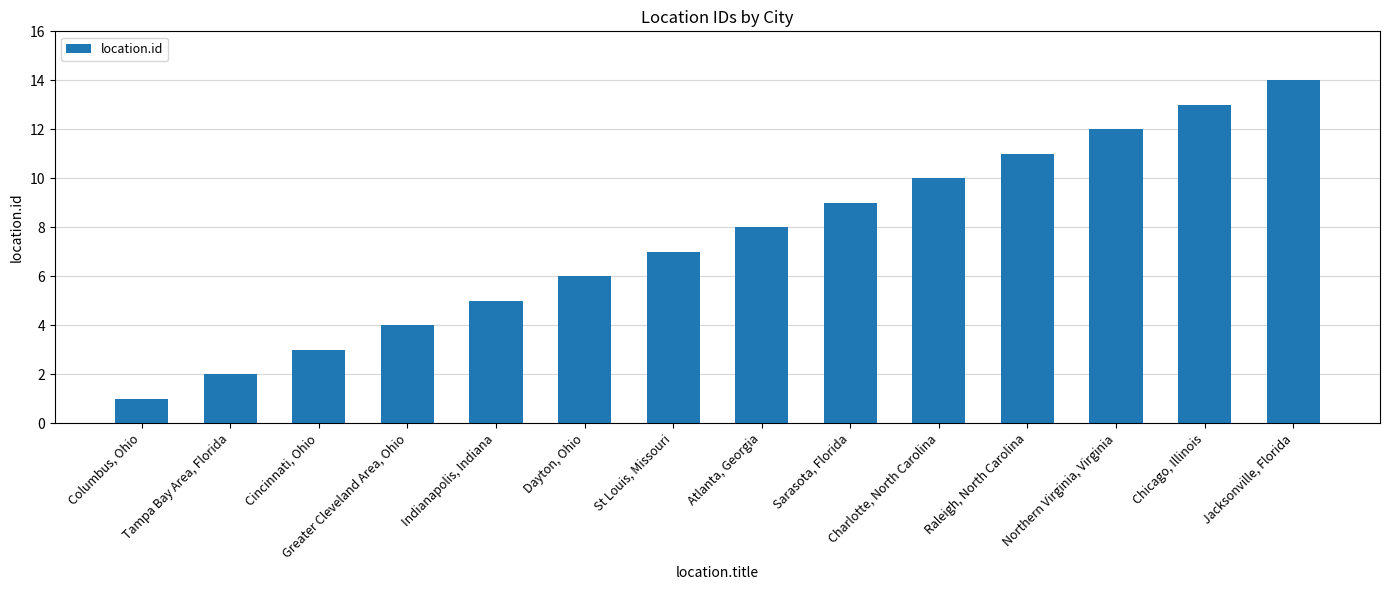

Reading left to right, what are all the values shown in this chart?

1	2	3	4	5	6	7	8	9	10	11	12	13	14